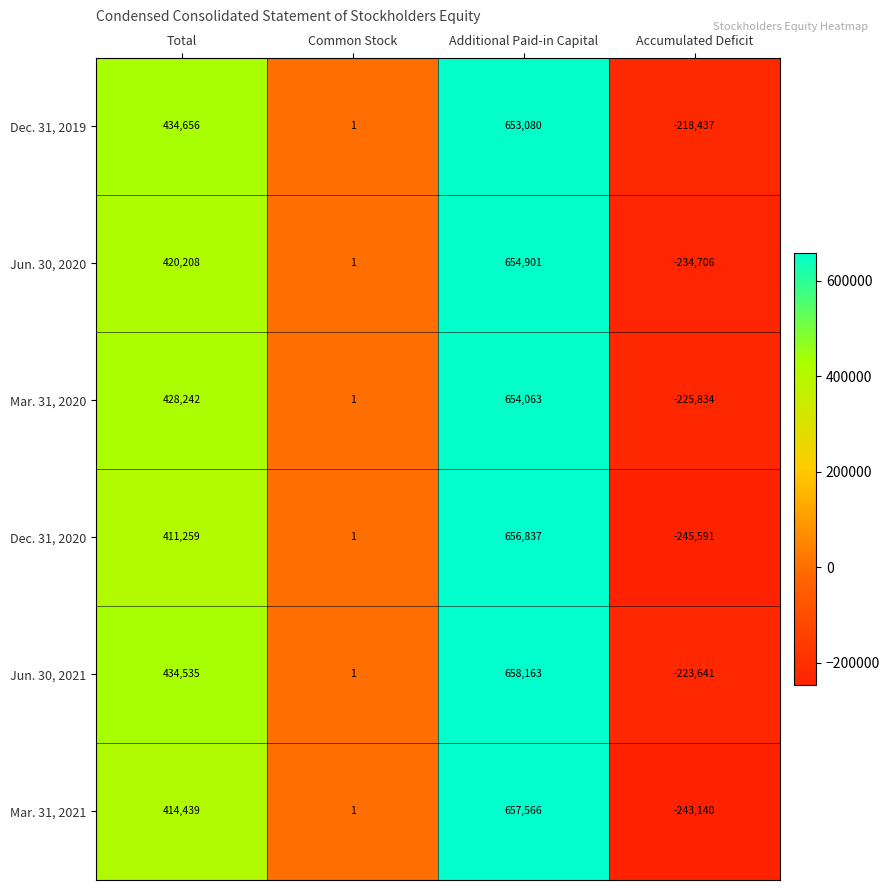

Which series has the largest range (max minus min)?

Dec. 31, 2020